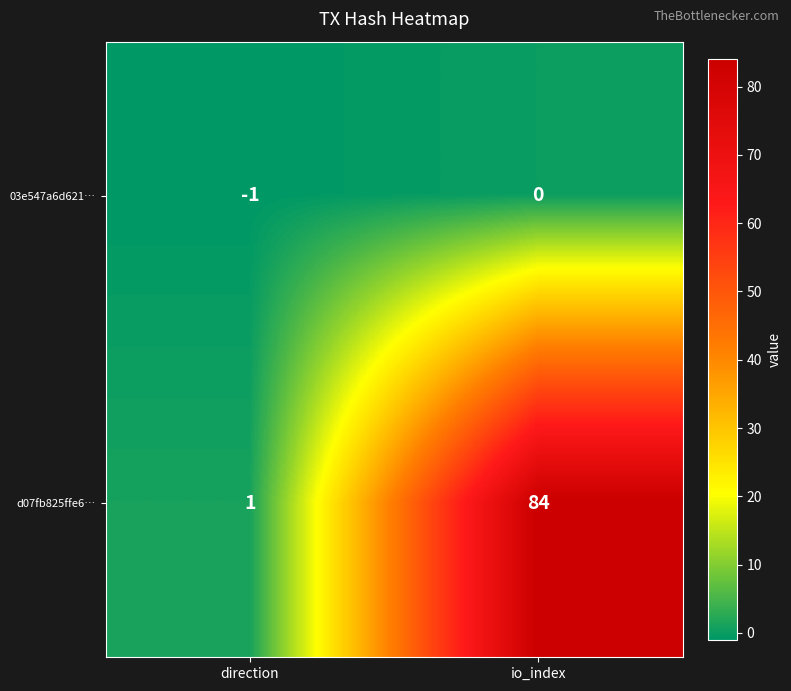

Reading left to right, list all the values displayed in this chart.

03e547a6d621…: -1	0
d07fb825ffe6…: 1	84